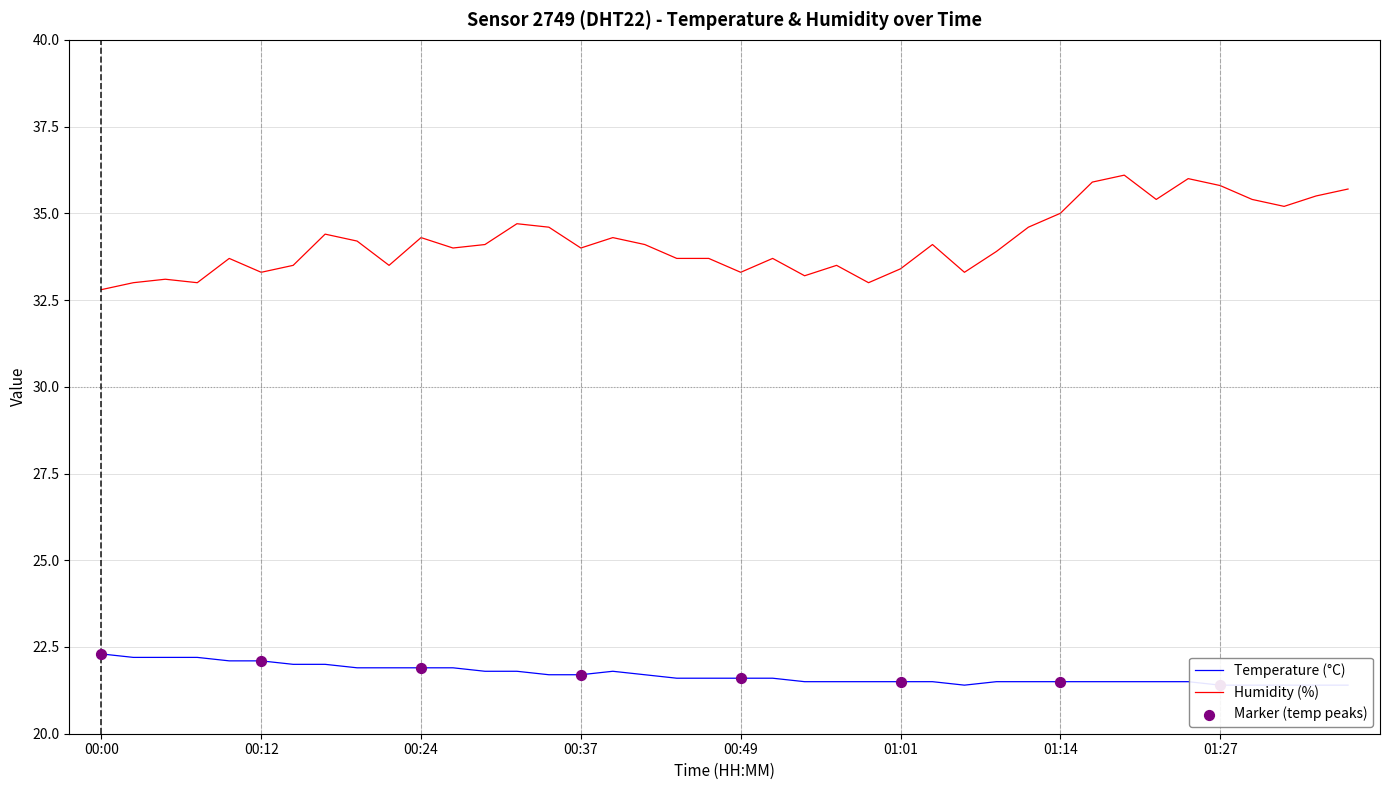

What are all the series names shown in the legend?

temperature, humidity